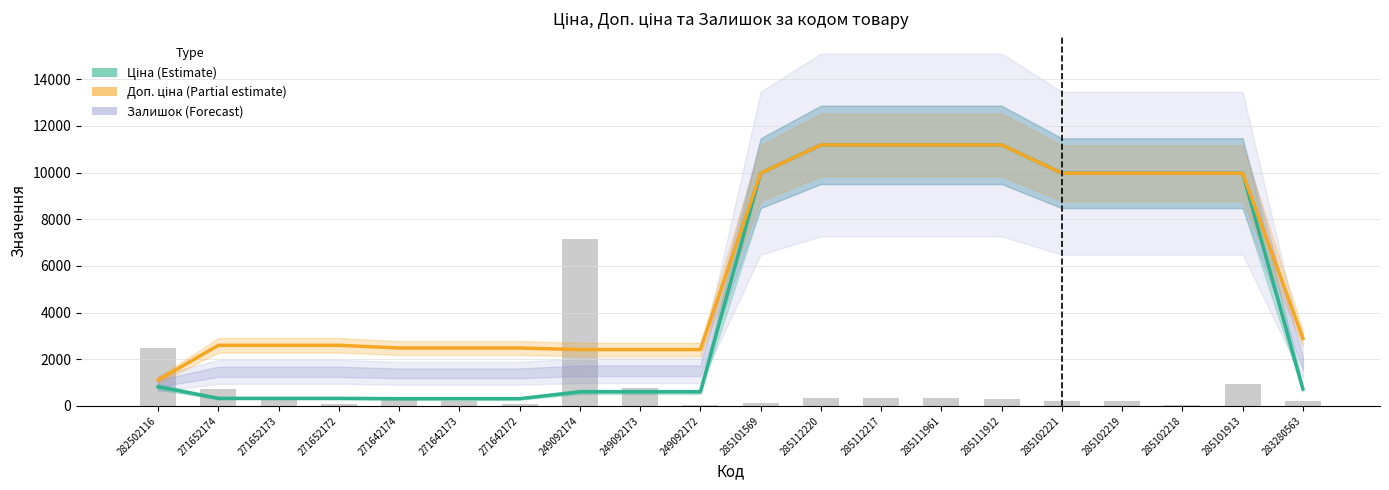

Which category has the highest value in the Ціна series?

285112220